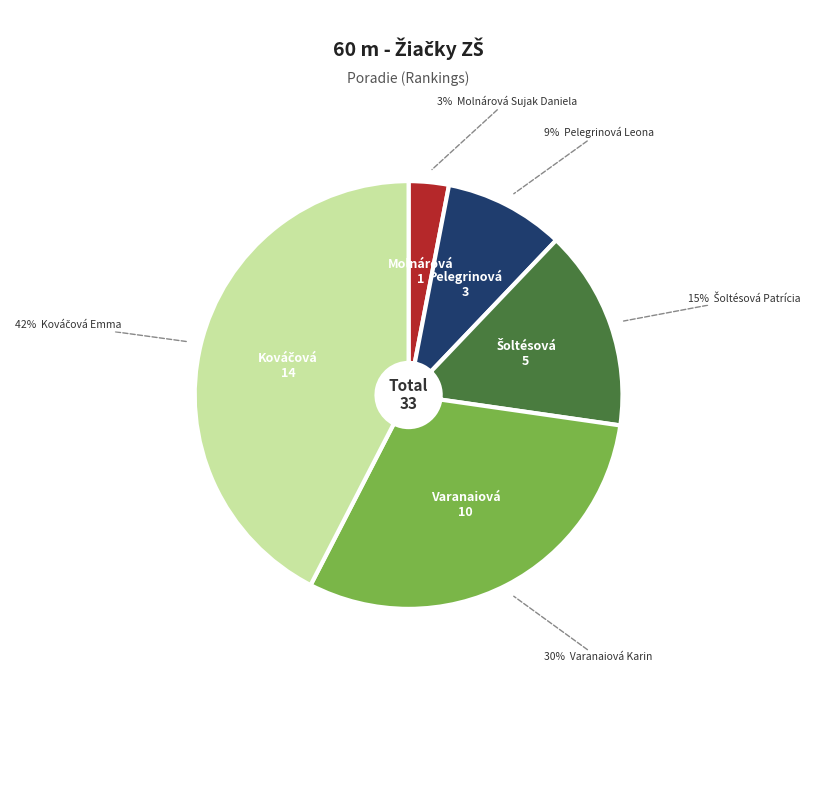

Which category has the biggest portion of the pie?

Kováčová Emma